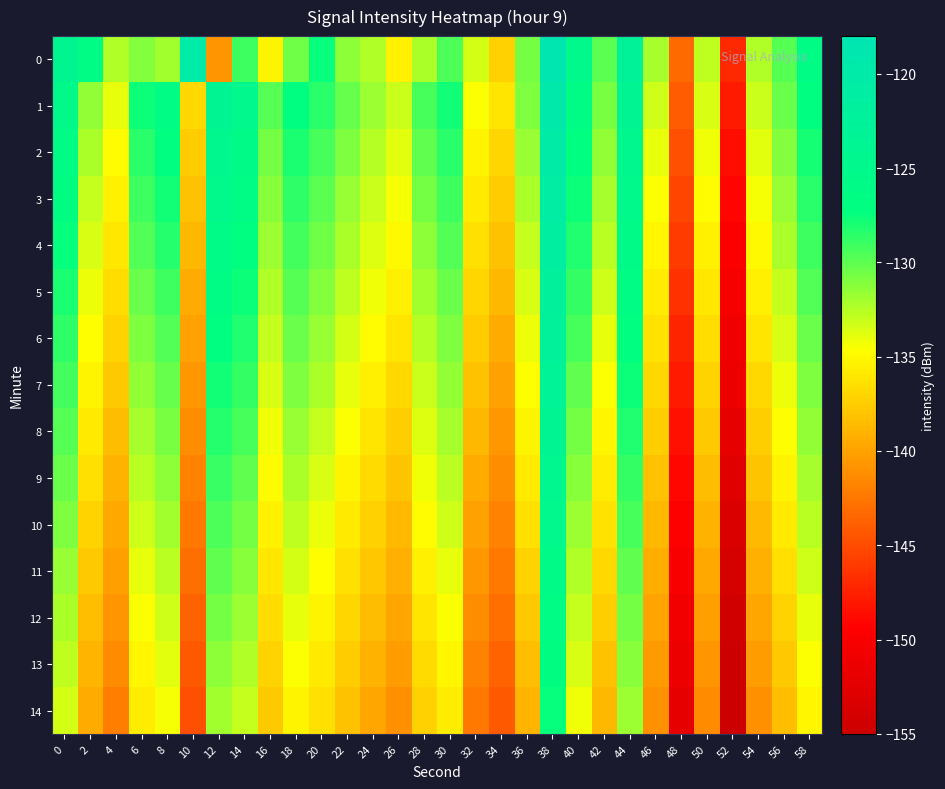

Reading left to right, transcribe all the data shown in this chart.

0: 0=-124.1	2=-126.2	4=-132.4	6=-131.1	8=-132.0	10=-120.1	12=-140.8	14=-129.1	16=-135.3	18=-130.5	20=-127.4	22=-131.4	24=-132.4	26=-135.4	28=-132.3	30=-129.5	32=-133.3	34=-137.3	36=-130.6	38=-118.3	40=-125.4	42=-129.9	44=-122.8	46=-132.1	48=-143.3	50=-132.8	52=-147.0	54=-132.4	56=-129.7	58=-126.1
1: 0=-125.5	2=-131.6	4=-133.9	6=-127.6	8=-126.3	10=-136.8	12=-123.9	14=-125.0	16=-129.8	18=-127.1	20=-128.5	22=-130.2	24=-131.8	26=-133.1	28=-129.4	30=-127.8	32=-134.5	34=-136.2	36=-131.0	38=-119.5	40=-126.3	42=-130.8	44=-123.9	46=-133.2	48=-144.1	50=-133.5	52=-147.8	54=-133.1	56=-130.4	58=-127.2
2: 0=-126.1	2=-132.3	4=-134.8	6=-128.5	8=-127.2	10=-137.6	12=-124.7	14=-125.8	16=-130.6	18=-128.0	20=-129.3	22=-131.0	24=-132.5	26=-133.8	28=-130.1	30=-128.5	32=-135.2	34=-137.0	36=-131.7	38=-120.2	40=-127.0	42=-131.5	44=-124.6	46=-133.9	48=-144.8	50=-134.2	52=-148.5	54=-133.8	56=-131.1	58=-127.9
3: 0=-126.8	2=-132.9	4=-135.4	6=-129.1	8=-127.8	10=-138.2	12=-125.3	14=-126.4	16=-131.2	18=-128.6	20=-129.9	22=-131.6	24=-133.1	26=-134.4	28=-130.7	30=-129.1	32=-135.8	34=-137.6	36=-132.3	38=-120.8	40=-127.6	42=-132.1	44=-125.2	46=-134.5	48=-145.4	50=-134.8	52=-149.1	54=-134.4	56=-131.7	58=-128.5
4: 0=-127.4	2=-133.5	4=-136.0	6=-129.7	8=-128.4	10=-138.8	12=-125.9	14=-127.0	16=-131.8	18=-129.2	20=-130.5	22=-132.2	24=-133.7	26=-135.0	28=-131.3	30=-129.7	32=-136.4	34=-138.2	36=-132.9	38=-121.4	40=-128.2	42=-132.7	44=-125.8	46=-135.1	48=-146.0	50=-135.4	52=-149.7	54=-135.0	56=-132.3	58=-129.1
5: 0=-128.0	2=-134.1	4=-136.6	6=-130.3	8=-129.0	10=-139.4	12=-126.5	14=-127.6	16=-132.4	18=-129.8	20=-131.1	22=-132.8	24=-134.3	26=-135.6	28=-131.9	30=-130.3	32=-137.0	34=-138.8	36=-133.5	38=-122.0	40=-128.8	42=-133.3	44=-126.4	46=-135.7	48=-146.6	50=-136.0	52=-150.3	54=-135.6	56=-132.9	58=-129.7
6: 0=-128.6	2=-134.7	4=-137.2	6=-130.9	8=-129.6	10=-140.0	12=-127.1	14=-128.2	16=-133.0	18=-130.4	20=-131.7	22=-133.4	24=-134.9	26=-136.2	28=-132.5	30=-130.9	32=-137.6	34=-139.4	36=-134.1	38=-122.6	40=-129.4	42=-133.9	44=-127.0	46=-136.3	48=-147.2	50=-136.6	52=-150.9	54=-136.2	56=-133.5	58=-130.3
7: 0=-129.2	2=-135.3	4=-137.8	6=-131.5	8=-130.2	10=-140.6	12=-127.7	14=-128.8	16=-133.6	18=-131.0	20=-132.3	22=-134.0	24=-135.5	26=-136.8	28=-133.1	30=-131.5	32=-138.2	34=-140.0	36=-134.7	38=-123.2	40=-130.0	42=-134.5	44=-127.6	46=-136.9	48=-147.8	50=-137.2	52=-151.5	54=-136.8	56=-134.1	58=-130.9
8: 0=-129.8	2=-135.9	4=-138.4	6=-132.1	8=-130.8	10=-141.2	12=-128.3	14=-129.4	16=-134.2	18=-131.6	20=-132.9	22=-134.6	24=-136.1	26=-137.4	28=-133.7	30=-132.1	32=-138.8	34=-140.6	36=-135.3	38=-123.8	40=-130.6	42=-135.1	44=-128.2	46=-137.5	48=-148.4	50=-137.8	52=-152.1	54=-137.4	56=-134.7	58=-131.5
9: 0=-130.4	2=-136.5	4=-139.0	6=-132.7	8=-131.4	10=-141.8	12=-128.9	14=-130.0	16=-134.8	18=-132.2	20=-133.5	22=-135.2	24=-136.7	26=-138.0	28=-134.3	30=-132.7	32=-139.4	34=-141.2	36=-135.9	38=-124.4	40=-131.2	42=-135.7	44=-128.8	46=-138.1	48=-149.0	50=-138.4	52=-152.7	54=-138.0	56=-135.3	58=-132.1
10: 0=-131.0	2=-137.1	4=-139.6	6=-133.3	8=-132.0	10=-142.4	12=-129.5	14=-130.6	16=-135.4	18=-132.8	20=-134.1	22=-135.8	24=-137.3	26=-138.6	28=-134.9	30=-133.3	32=-140.0	34=-141.8	36=-136.5	38=-125.0	40=-131.8	42=-136.3	44=-129.4	46=-138.7	48=-149.6	50=-139.0	52=-153.3	54=-138.6	56=-135.9	58=-132.7
11: 0=-131.6	2=-137.7	4=-140.2	6=-133.9	8=-132.6	10=-143.0	12=-130.1	14=-131.2	16=-136.0	18=-133.4	20=-134.7	22=-136.4	24=-137.9	26=-139.2	28=-135.5	30=-133.9	32=-140.6	34=-142.4	36=-137.1	38=-125.6	40=-132.4	42=-136.9	44=-130.0	46=-139.3	48=-150.2	50=-139.6	52=-153.9	54=-139.2	56=-136.5	58=-133.3
12: 0=-132.2	2=-138.3	4=-140.8	6=-134.5	8=-133.2	10=-143.6	12=-130.7	14=-131.8	16=-136.6	18=-134.0	20=-135.3	22=-137.0	24=-138.5	26=-139.8	28=-136.1	30=-134.5	32=-141.2	34=-143.0	36=-137.7	38=-126.2	40=-133.0	42=-137.5	44=-130.6	46=-139.9	48=-150.8	50=-140.2	52=-154.5	54=-139.8	56=-137.1	58=-133.9
13: 0=-132.8	2=-138.9	4=-141.4	6=-135.1	8=-133.8	10=-144.2	12=-131.3	14=-132.4	16=-137.2	18=-134.6	20=-135.9	22=-137.6	24=-139.1	26=-140.4	28=-136.7	30=-135.1	32=-141.8	34=-143.6	36=-138.3	38=-126.8	40=-133.6	42=-138.1	44=-131.2	46=-140.5	48=-151.4	50=-140.8	52=-155.1	54=-140.4	56=-137.7	58=-134.5
14: 0=-133.4	2=-139.5	4=-142.0	6=-135.7	8=-134.4	10=-144.8	12=-131.9	14=-133.0	16=-137.8	18=-135.2	20=-136.5	22=-138.2	24=-139.7	26=-141.0	28=-137.3	30=-135.7	32=-142.4	34=-144.2	36=-138.9	38=-127.4	40=-134.2	42=-138.7	44=-131.8	46=-141.1	48=-152.0	50=-141.4	52=-155.7	54=-141.0	56=-138.3	58=-135.1